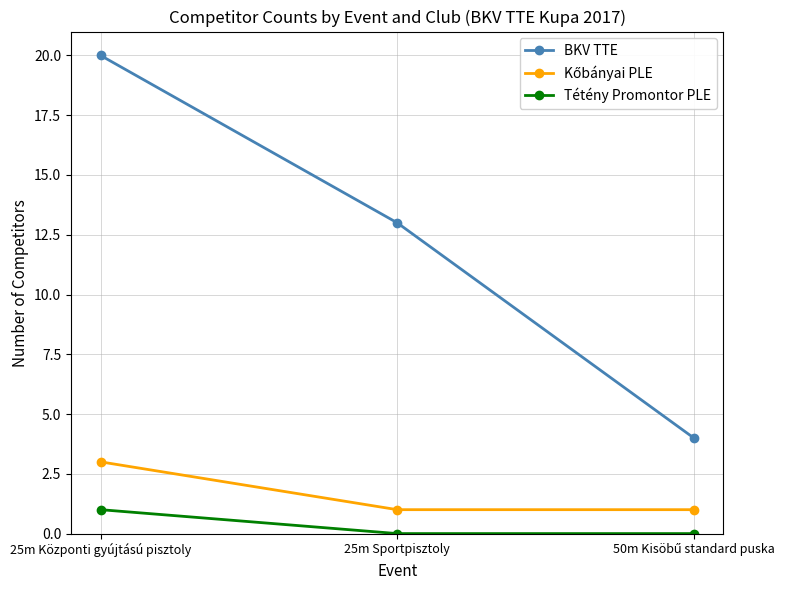

At which category is the sum across all series the highest?

25m Központi gyújtású pisztoly